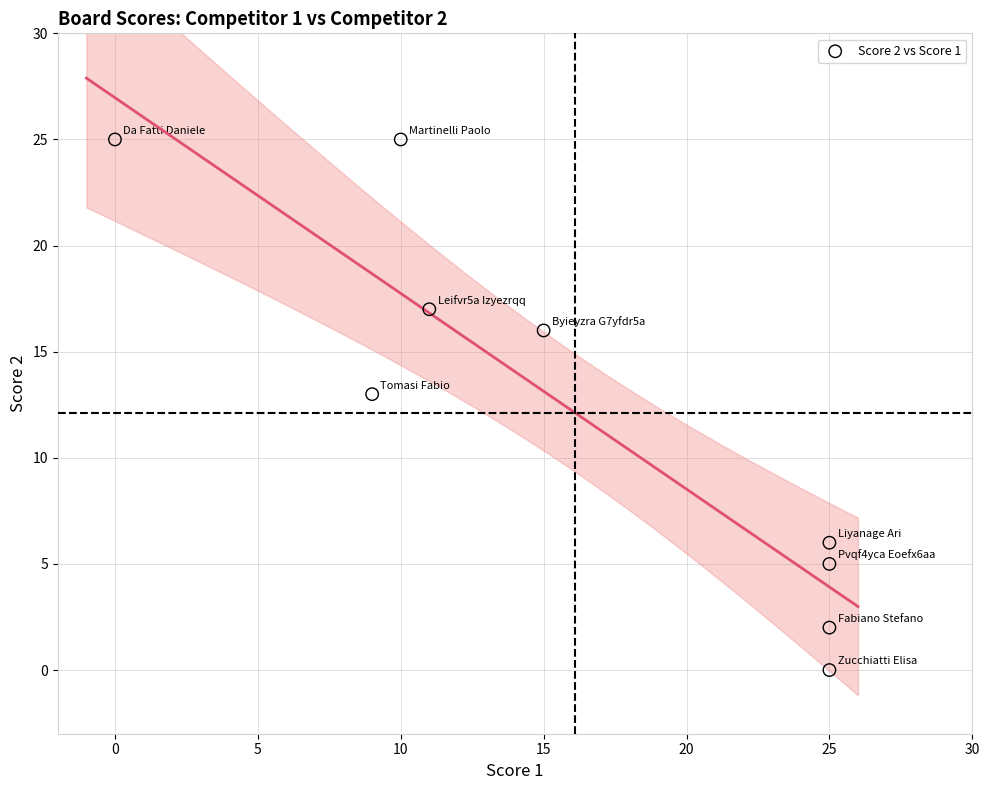

What is the range of X values (max minus min)?

25